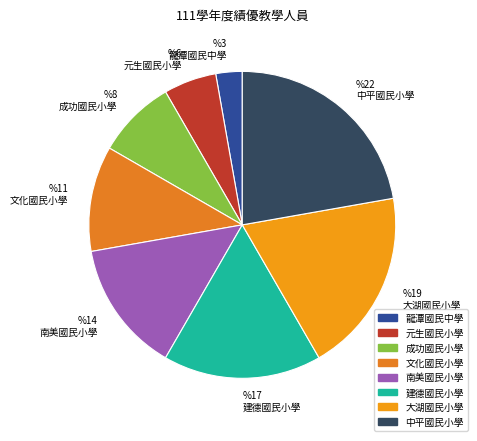

Does any single category account for the majority?

No